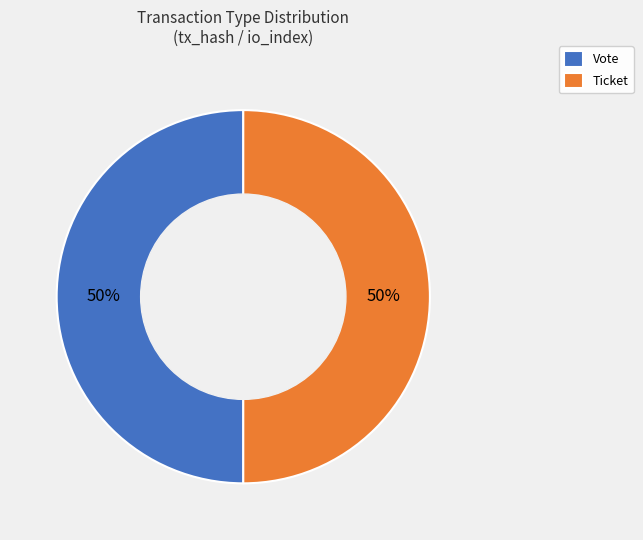

To the nearest percent, what is the average slice percentage?

50%